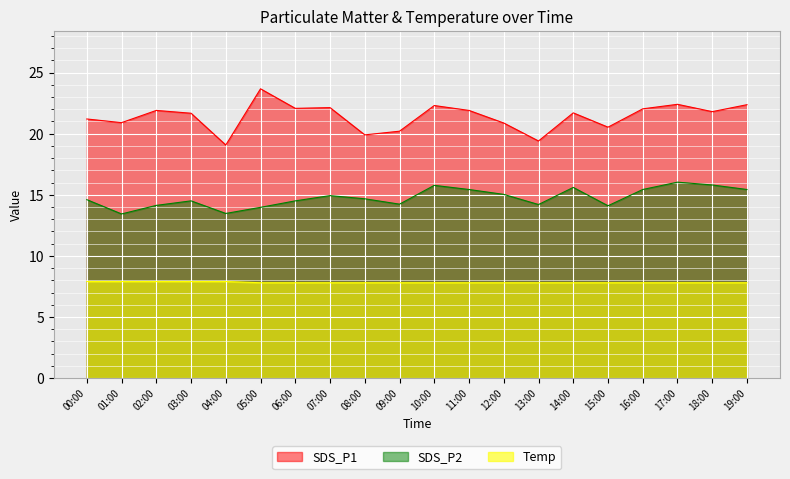

What are all the series names shown in the legend?

SDS_P1, SDS_P2, Temp